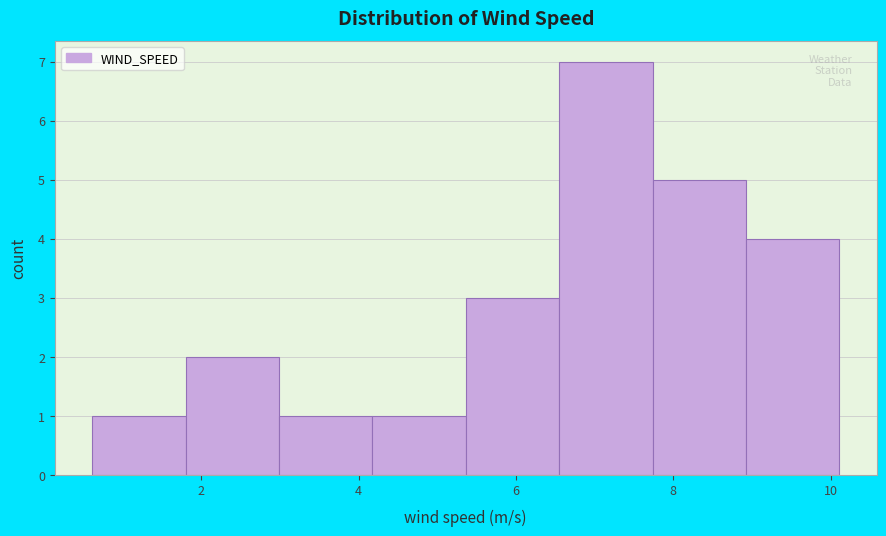

Over which range of the x-axis is the bar tallest?

6.6 to 7.8